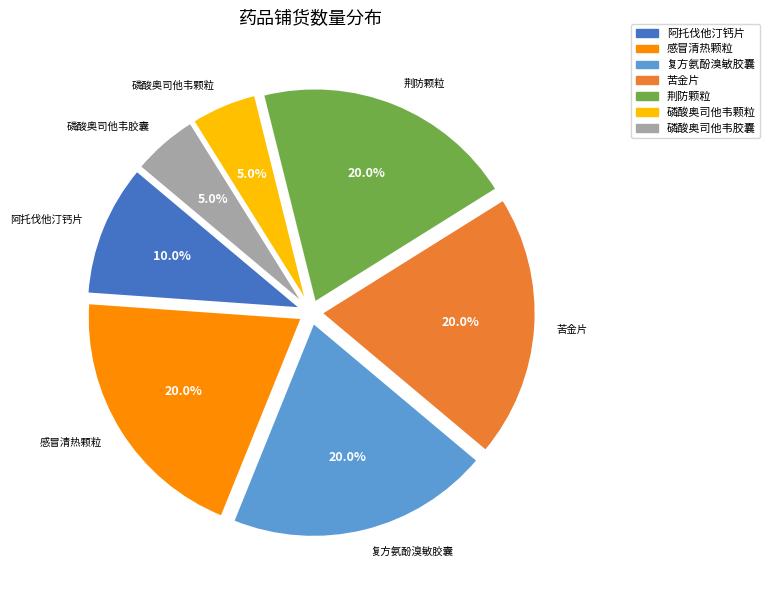

To the nearest percent, what is the average slice percentage?

14%